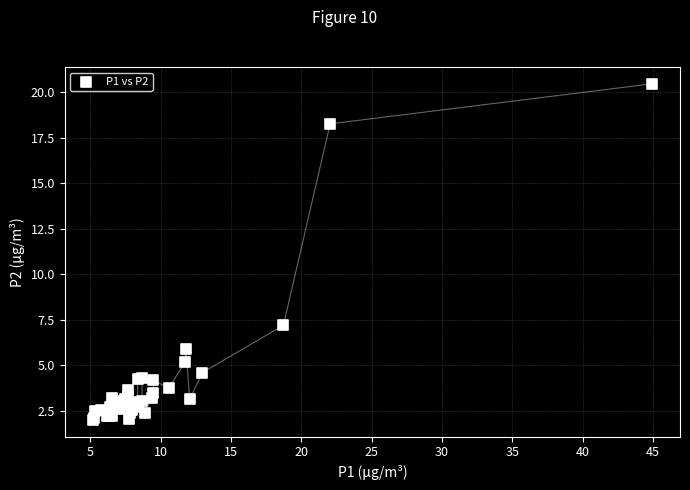

What Y value in the scatter plot is closest to 11?

7.2